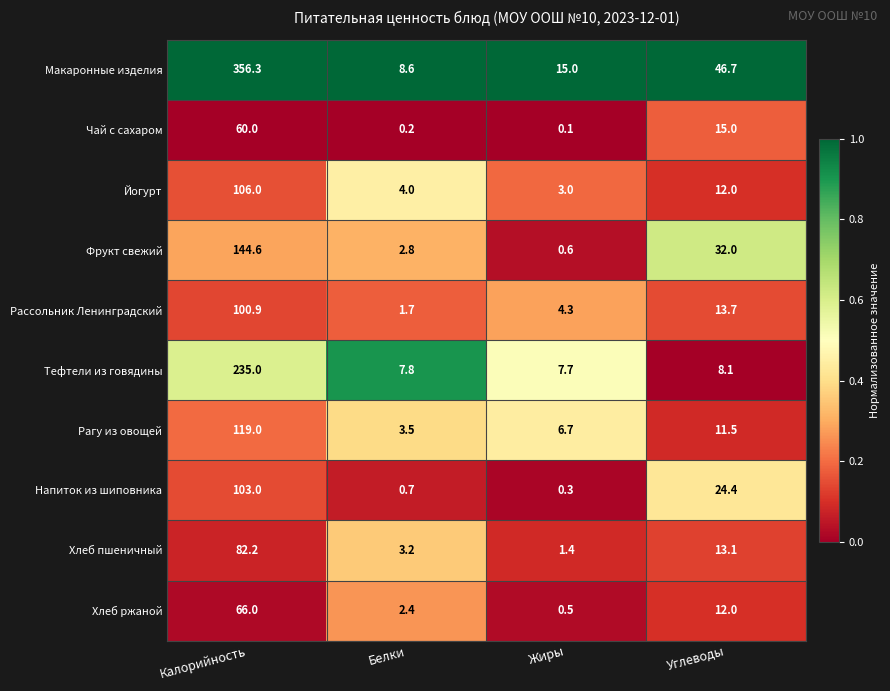

At which category does the chart reach its minimum across all series?

Жиры